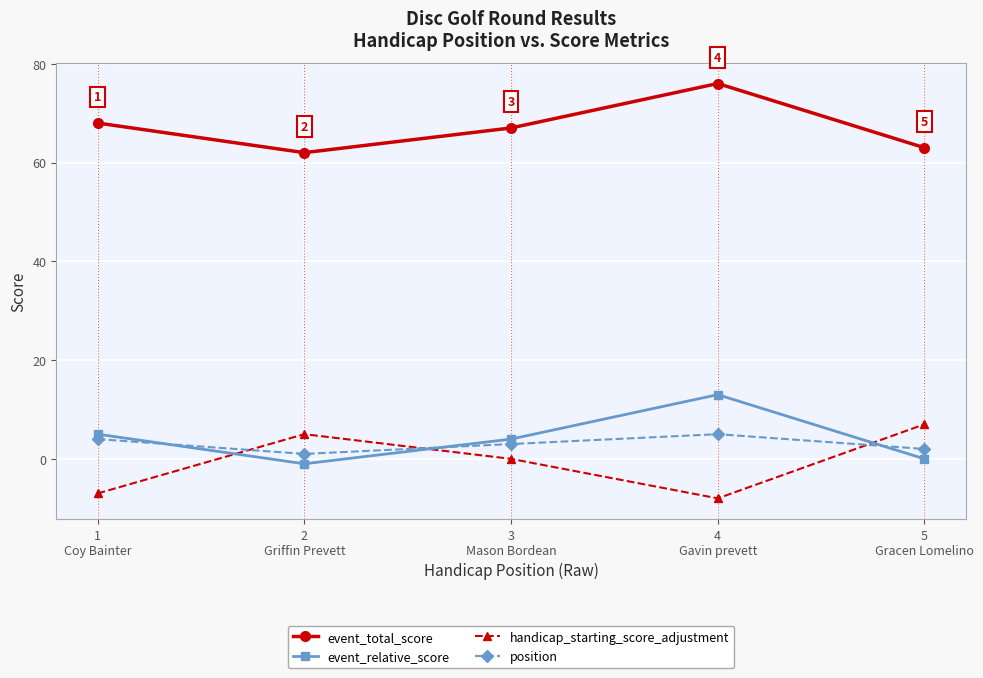

What is the difference between the maximum and minimum values in the event_relative_score series?

14